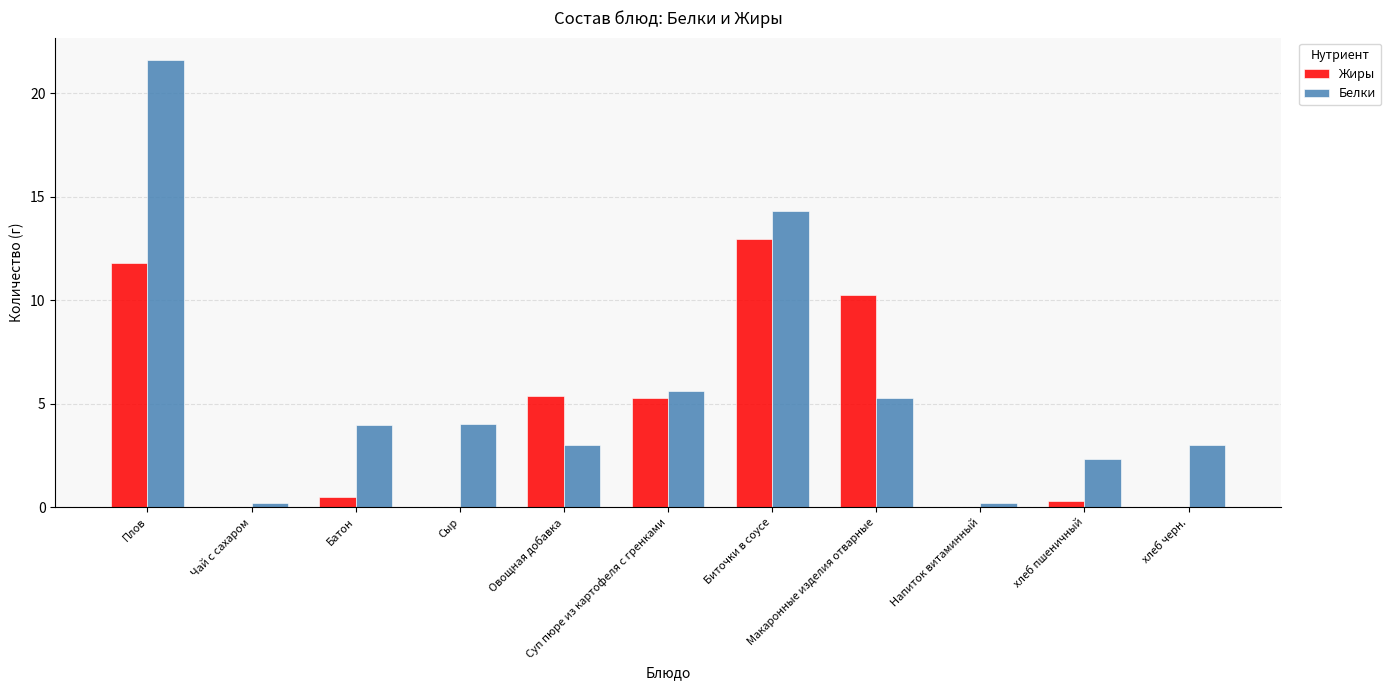

What is the sum of all Белки values?

63.5